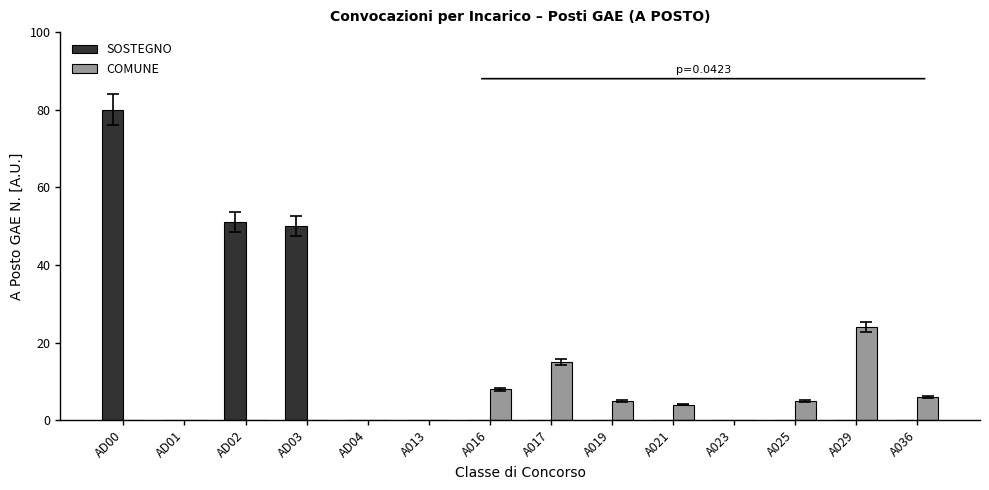

What is the total value across all series at A019?

5